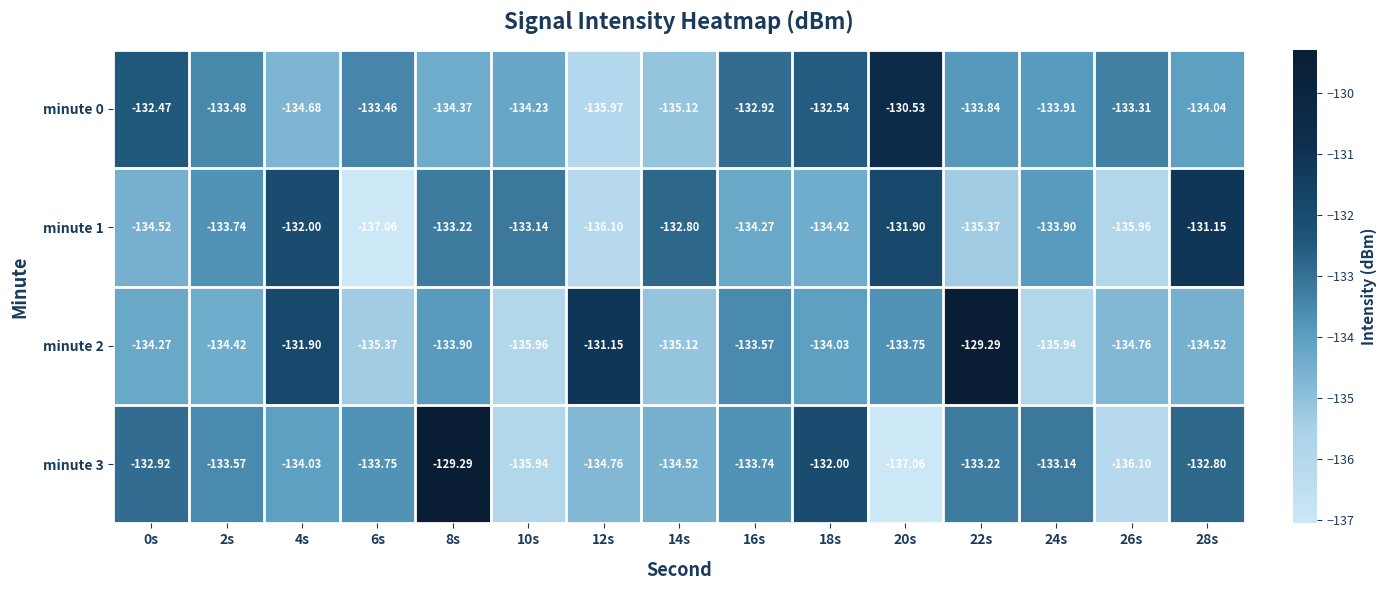

At which category is the sum across all series the highest?

8s